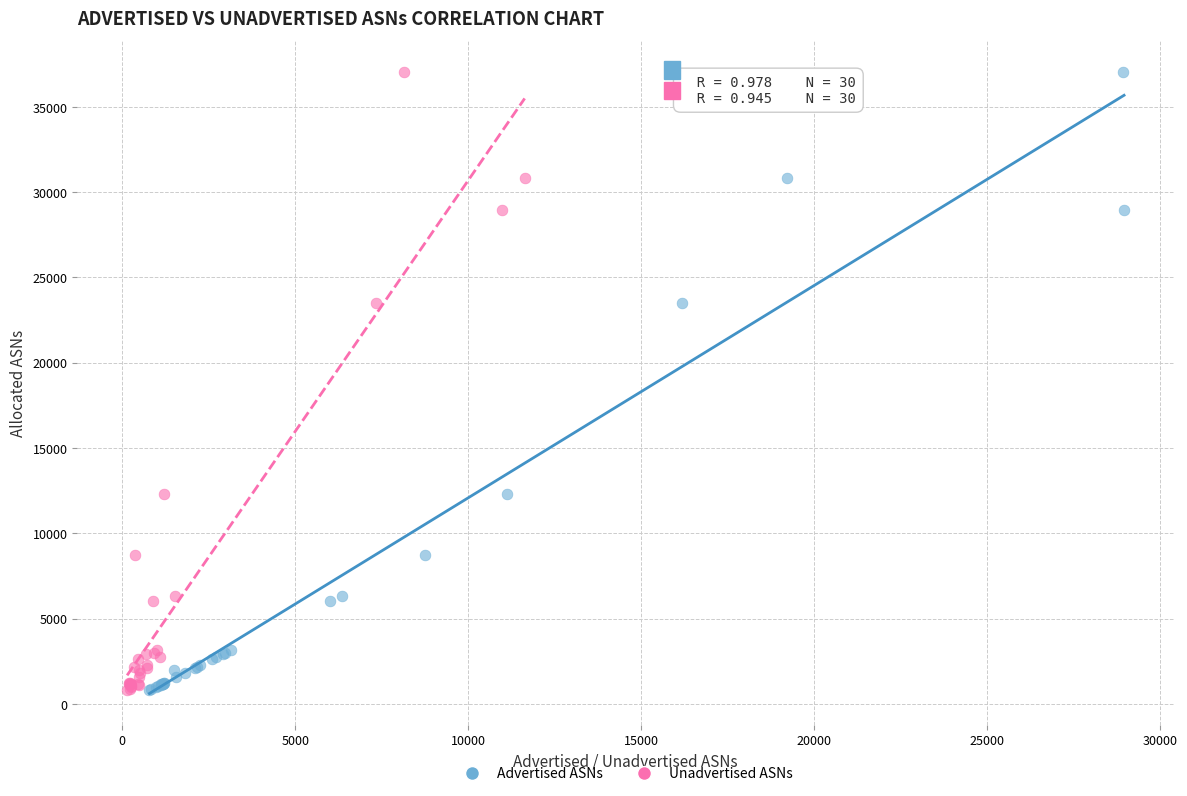

What are all the series names shown in the legend?

Advertised ASNs, Unadvertised ASNs